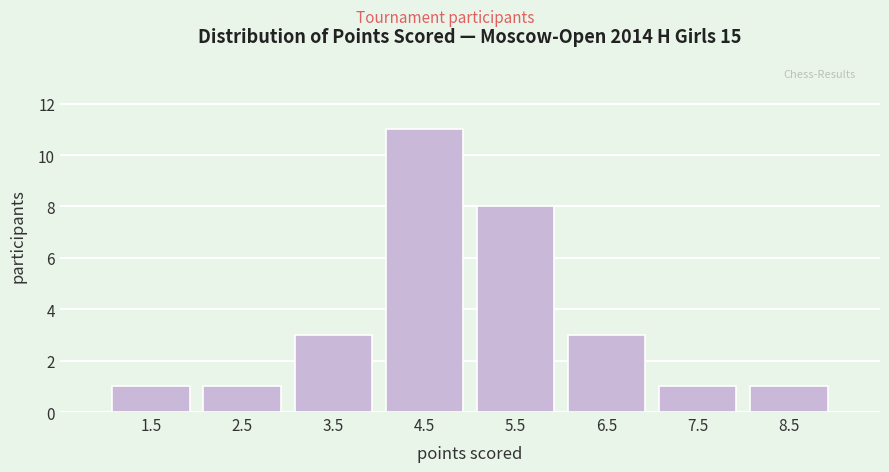

What is the height of the bar covering 5 to 6 on the x-axis? The values are not printed on the chart, so give them approximately, as read against the axis.

8